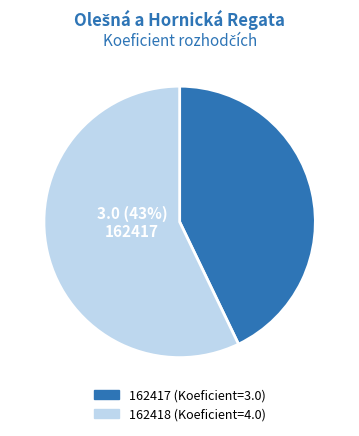

To the nearest percent, what is the combined percentage of 162417 and 162418?

100%